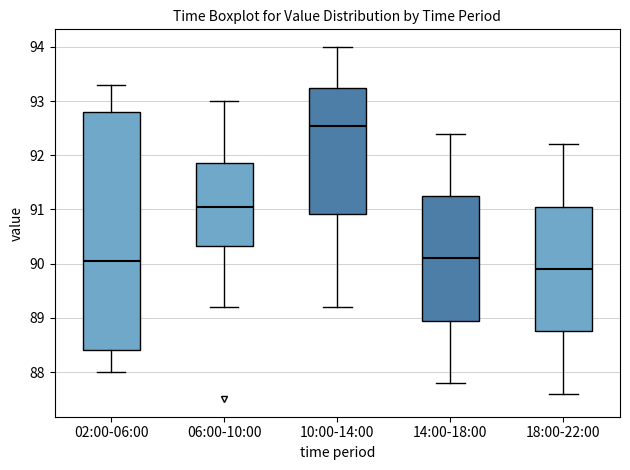

Comparing the boxes themselves (not the whiskers), which one is the tallest?

02:00-06:00